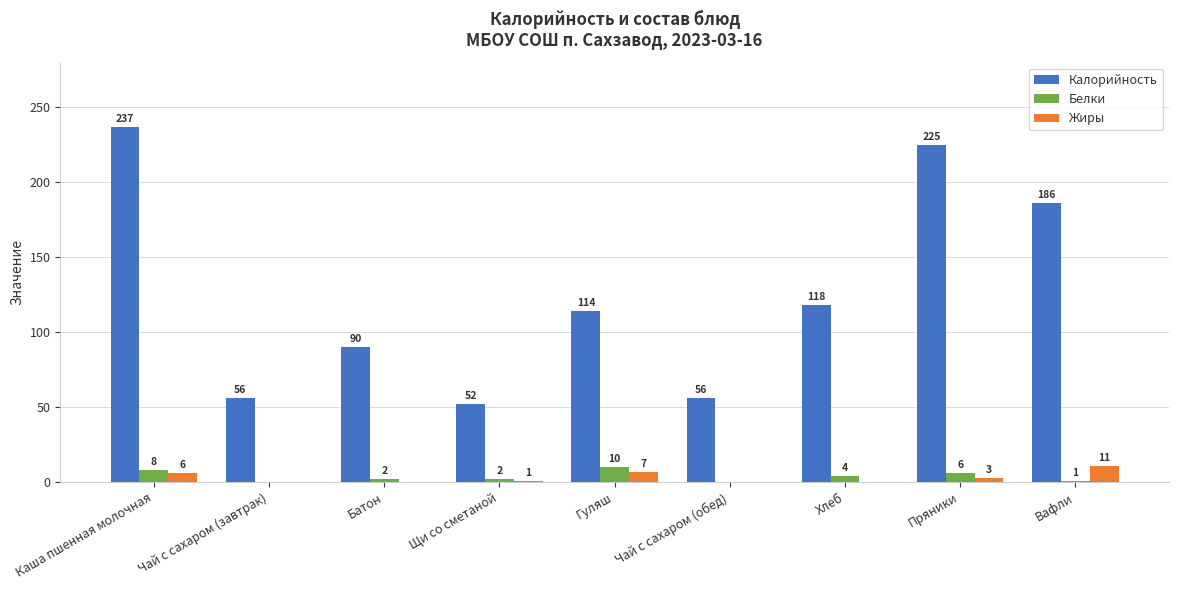

True or false: Калорийность has a value of 56 at Чай с сахаром (обед).

True